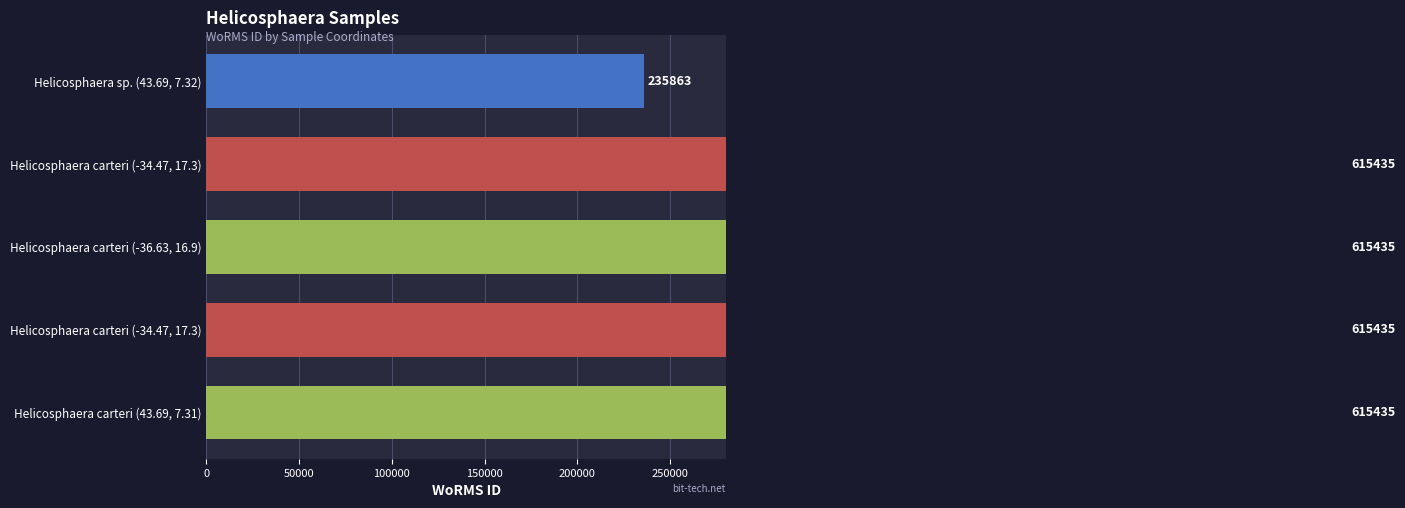

Are the bars grouped side by side (vs. stacked)?

No